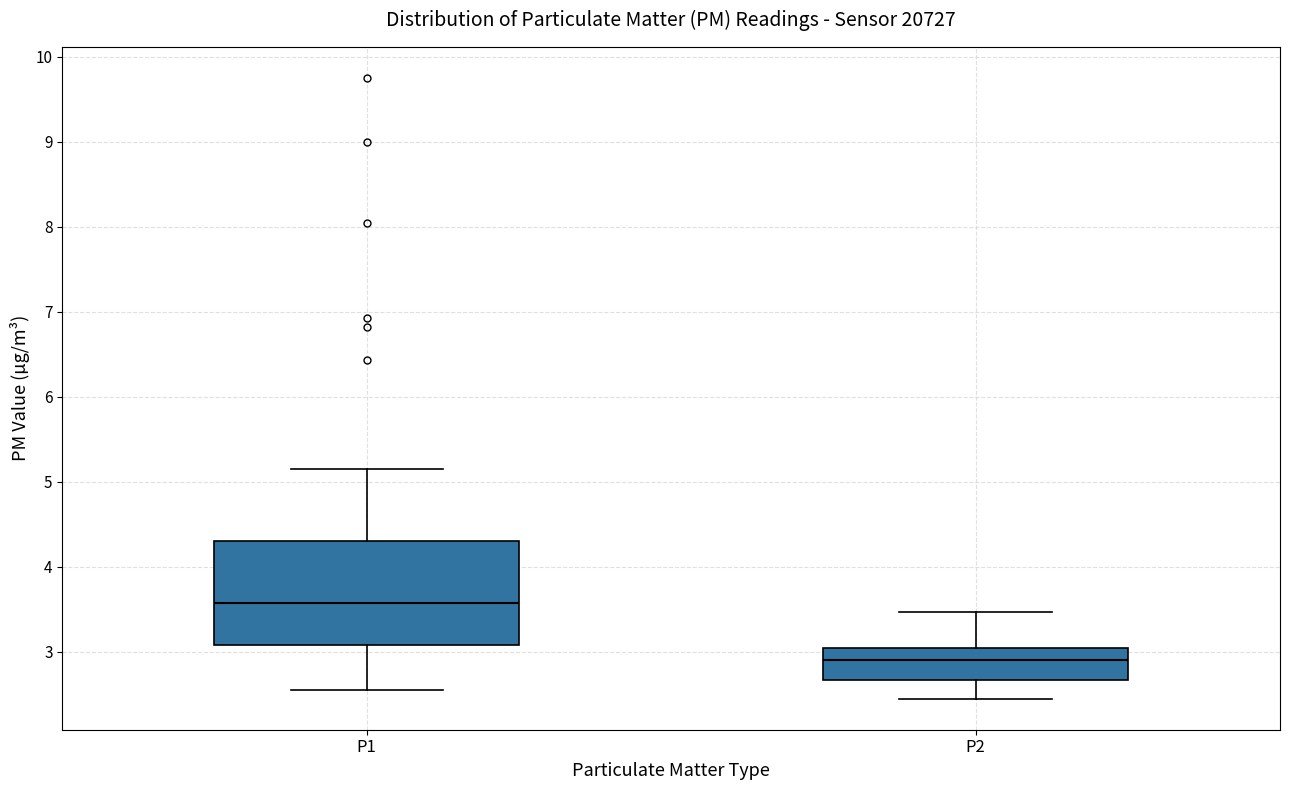

Reading left to right, transcribe this box plot: for each box, give where its median line is, the range the box spans, and where its two whiskers end, as read against the y-axis. The values are not printed on the chart, so give them approximately, as read against the axis.

P1: median 3.6, box 3.1 to 4.3, whiskers 2.6 to 5.2
P2: median 2.9, box 2.7 to 3.1, whiskers 2.5 to 3.5